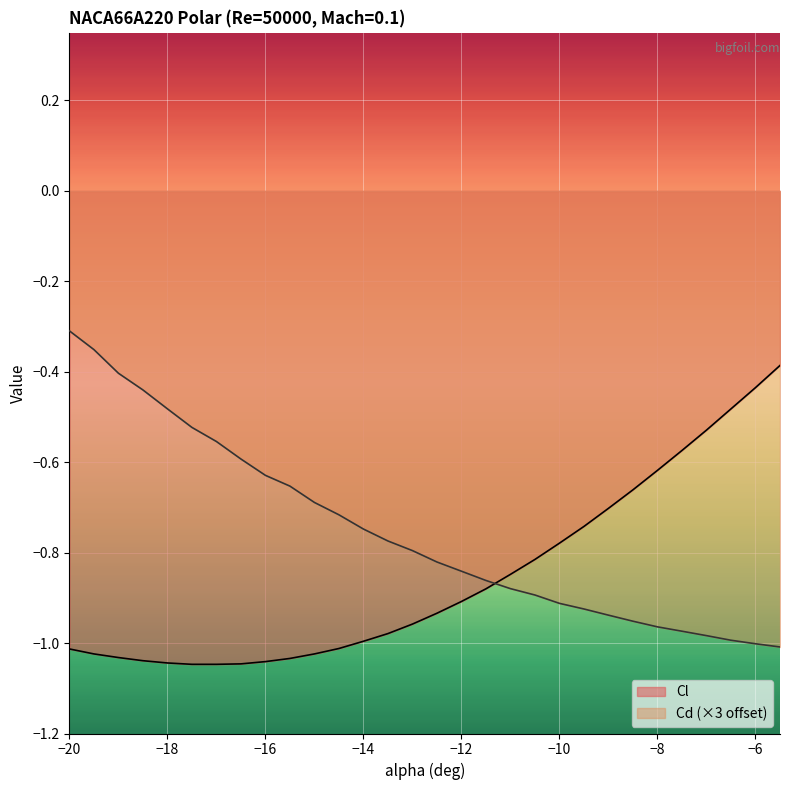

True or false: Cl and Cd cross at least once.

True